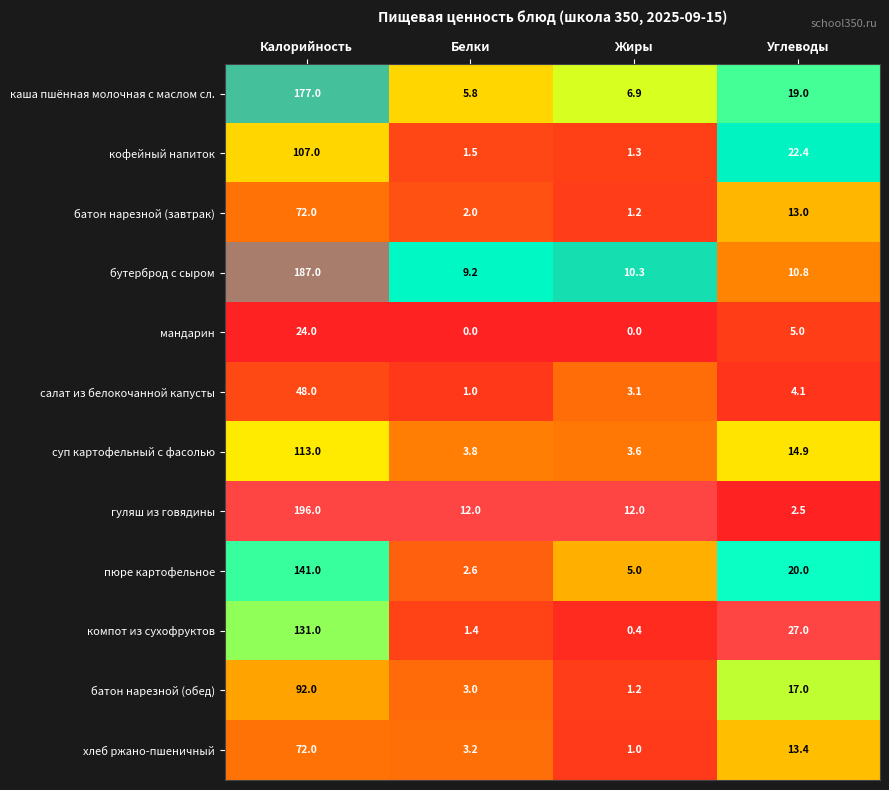

List the labels in order of хлеб ржано-пшеничный value, largest first.

Калорийность, Углеводы, Белки, Жиры